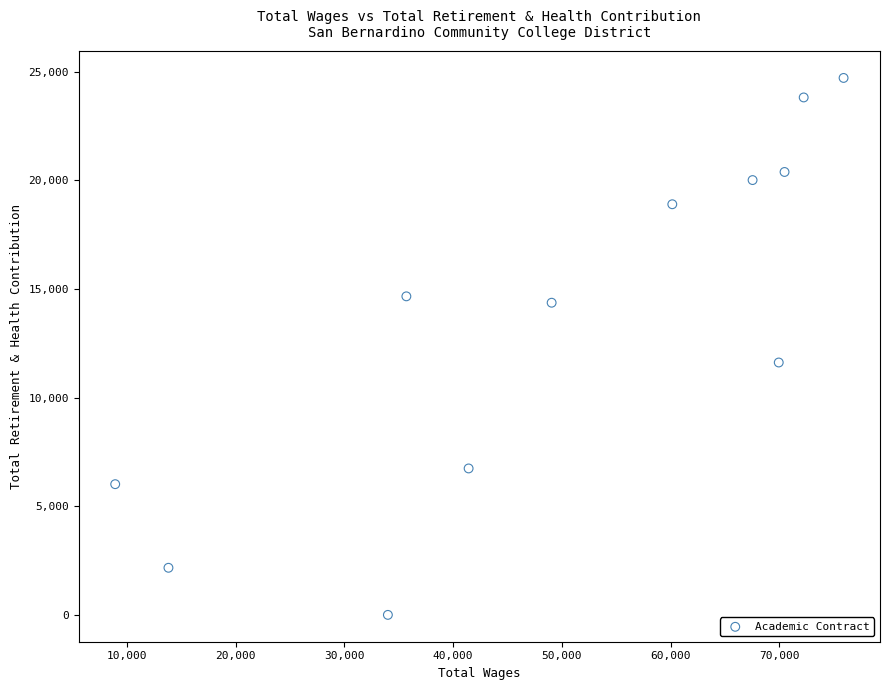

What Y value in the scatter plot is closest to 12359?

11618